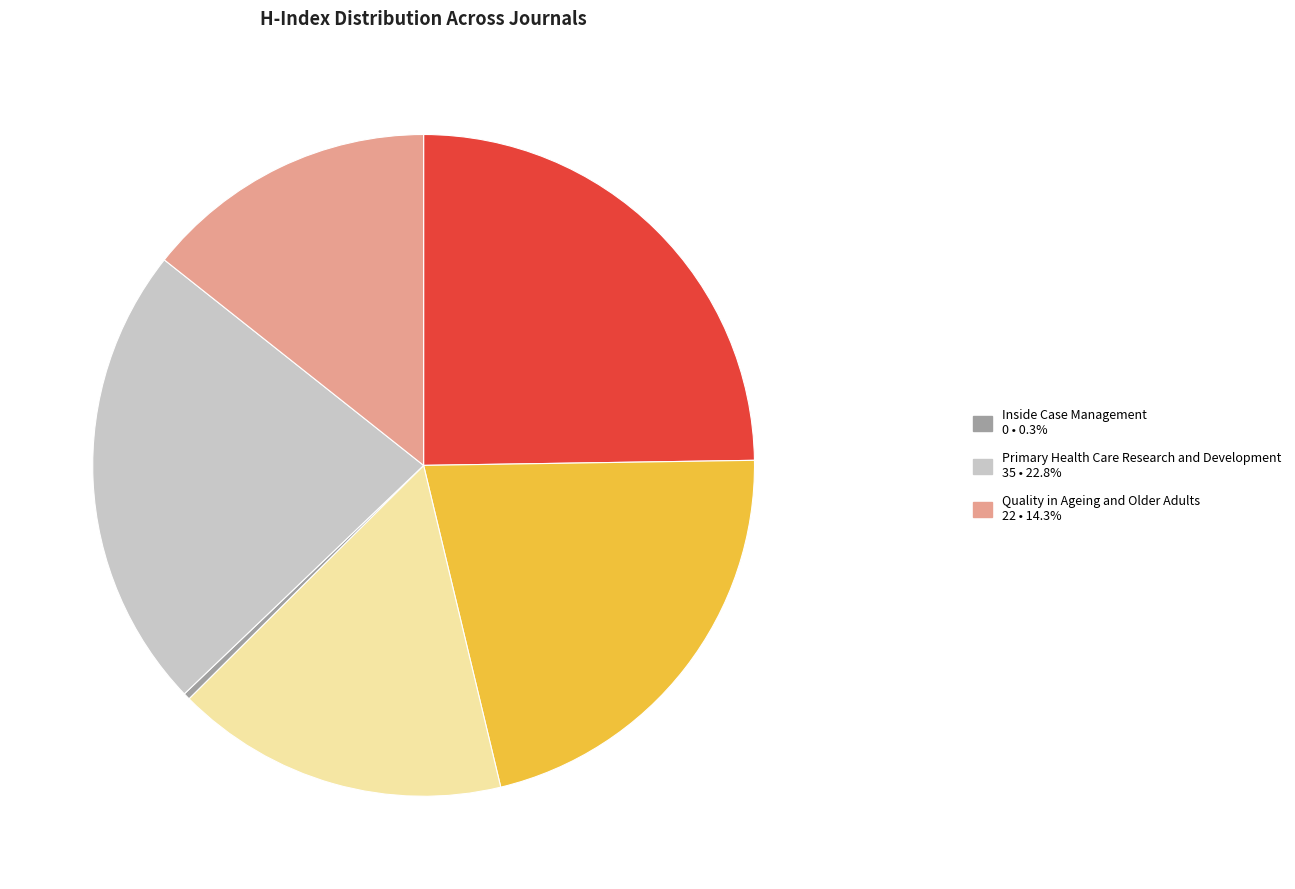

Does any single category account for the majority?

No